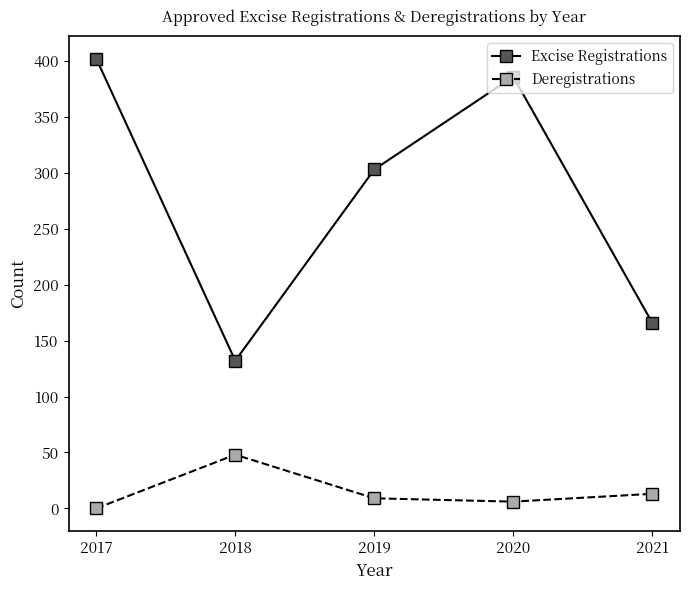

Between 2019 and 2020, which series saw the biggest shift?

Excise Registrations